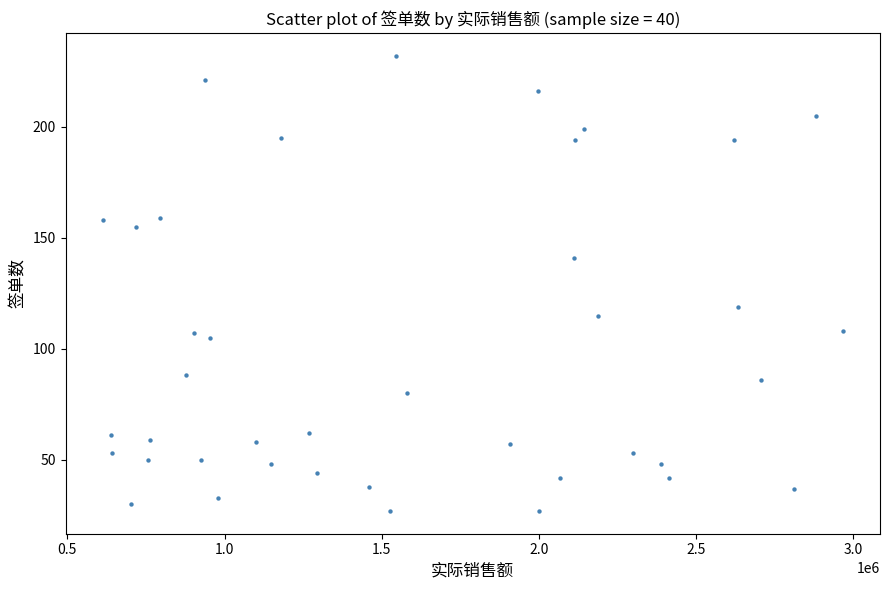

What is the range of X values (max minus min)?

2355024